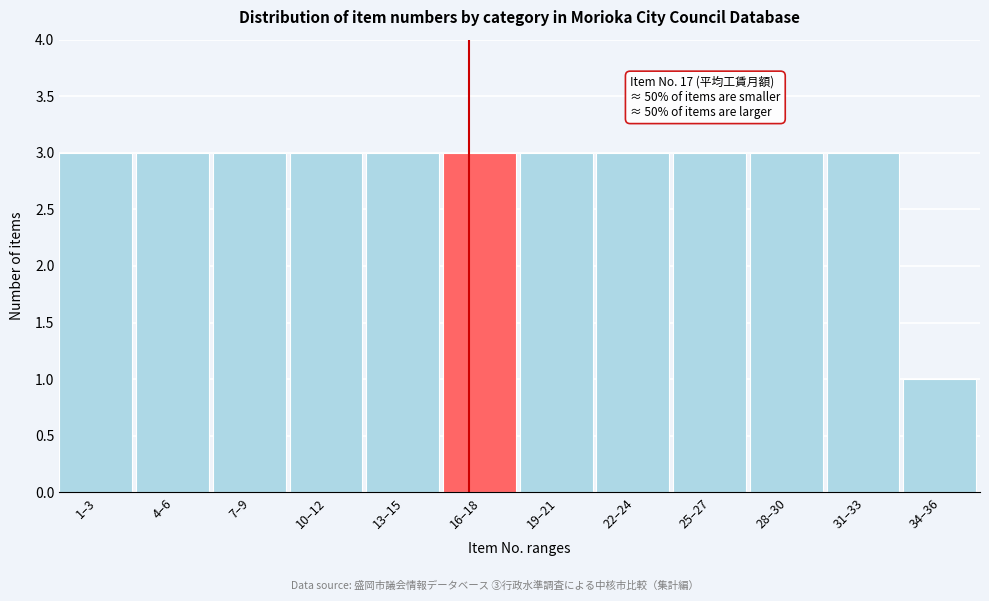

Reading right to left, what are all the values shown in this chart?

1	3	3	3	3	3	3	3	3	3	3	3